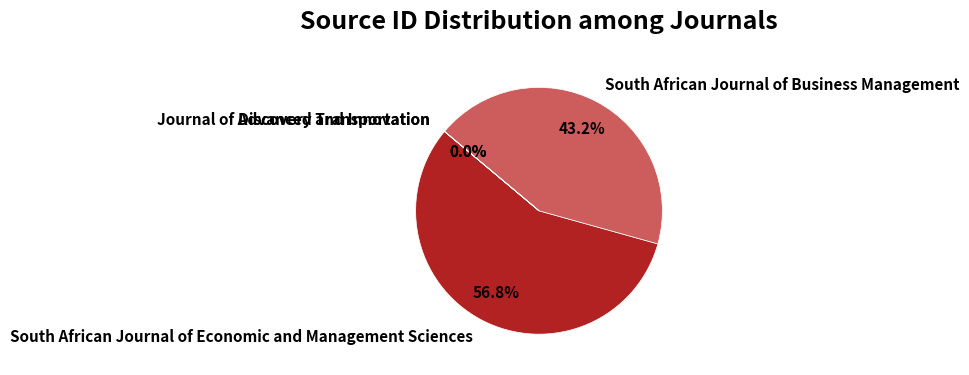

What percentage is the South African Journal of Economic and Management Sciences slice, to the nearest percent?

57%